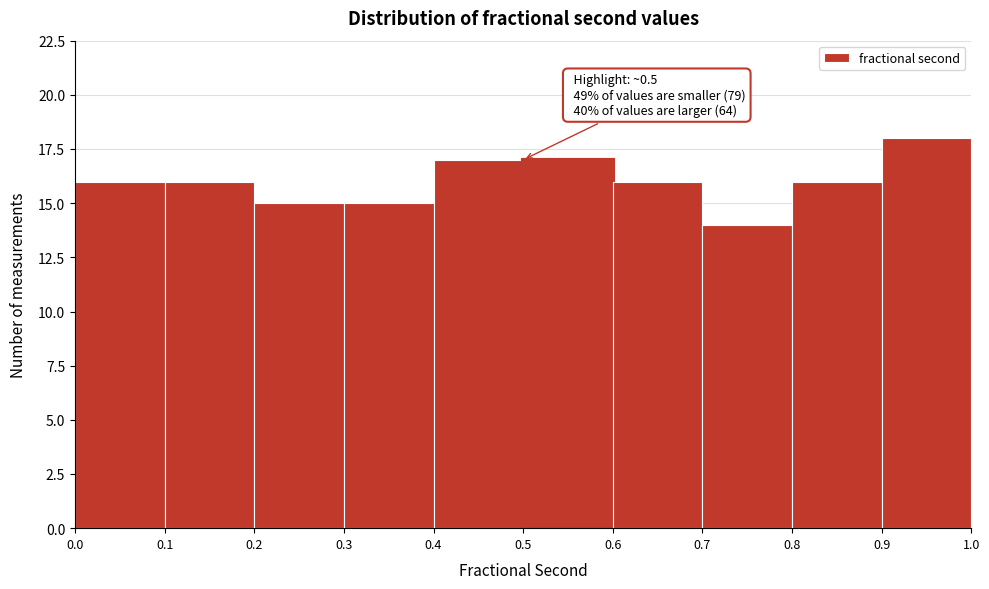

Which range on the x-axis has the tallest bar?

0.9 to 1.0